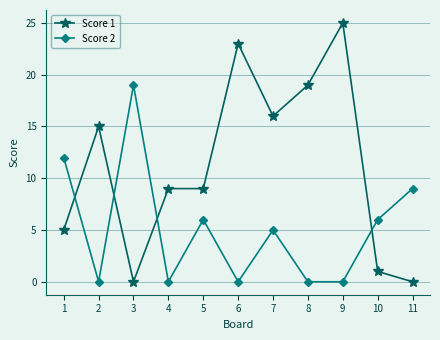

Which category has the highest value in the Score 2 series?

3